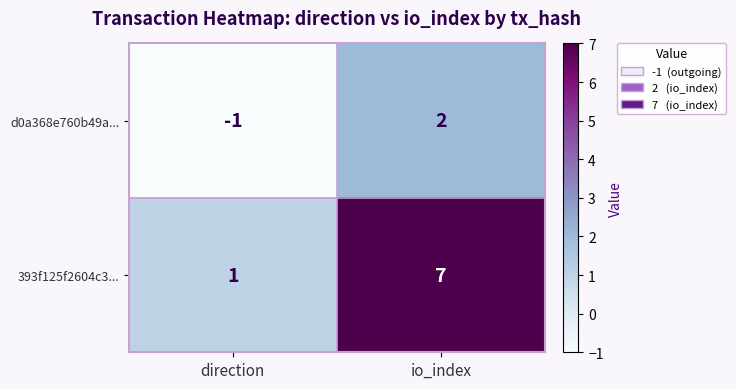

List the series in order of their overall mean, lowest first.

d0a368e760b49a..., 393f125f2604c3...